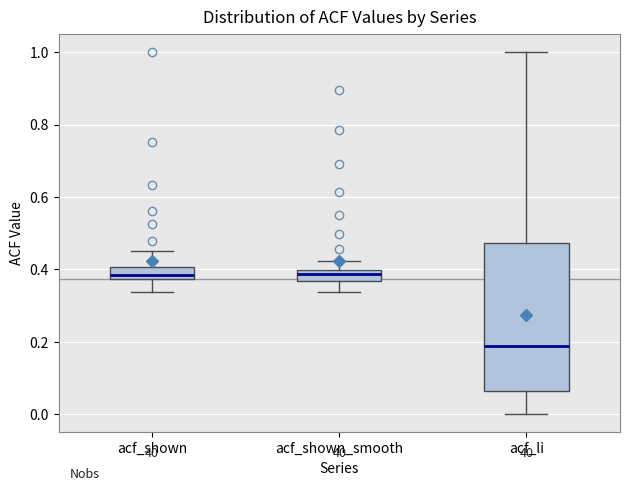

Where is the lower edge of the box for acf_shown on the y-axis? The values are not printed on the chart, so give them approximately, as read against the axis.

0.38